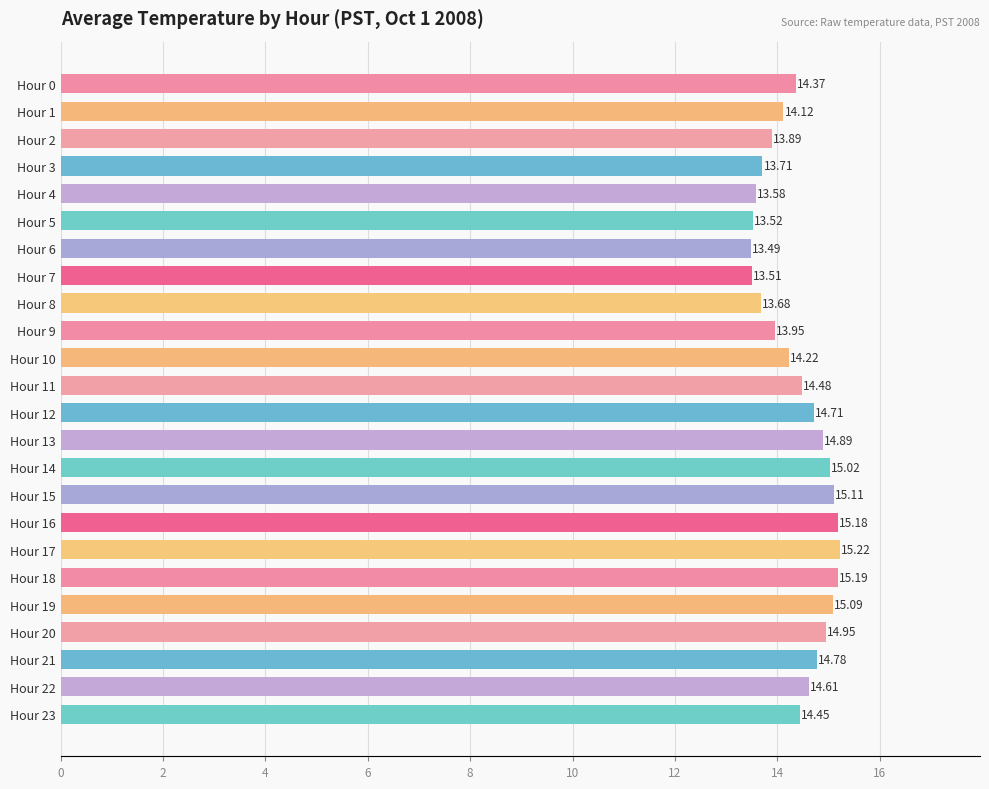

Does the chart contain stacked bars?

No